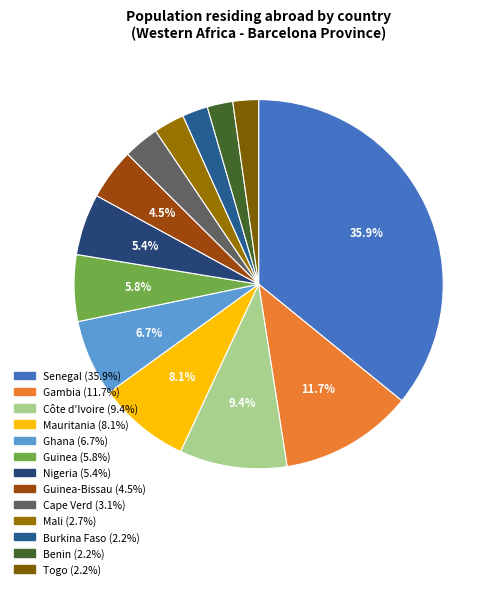

Is there a majority slice in this chart?

No